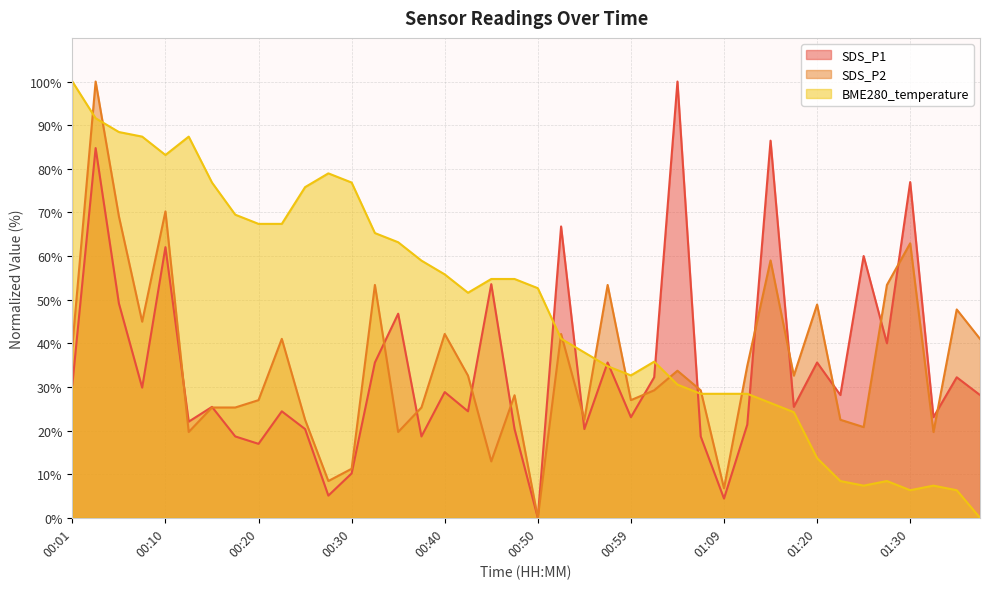

Count the number of data series in this chart.

3